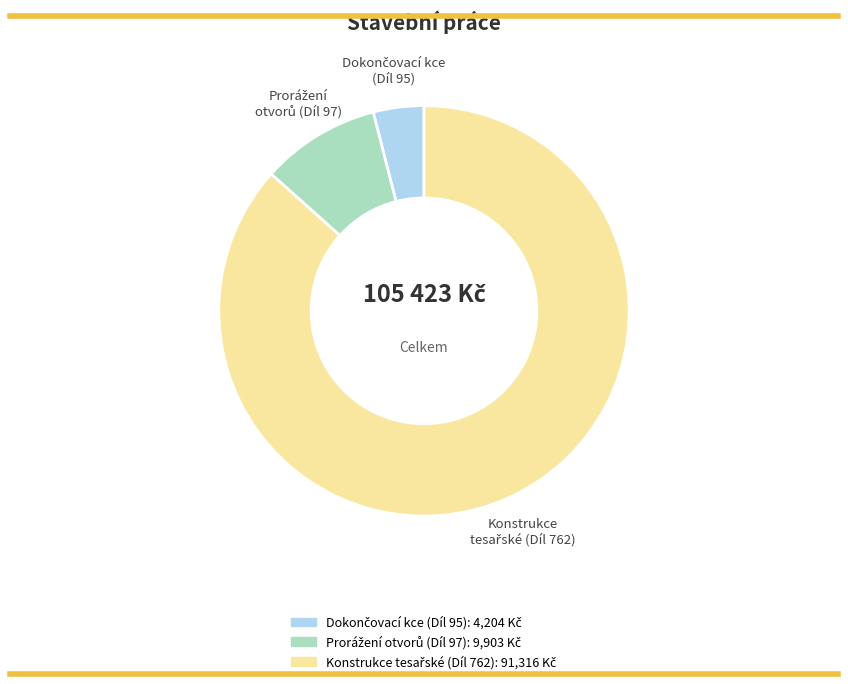

Does any single category account for the majority?

Yes